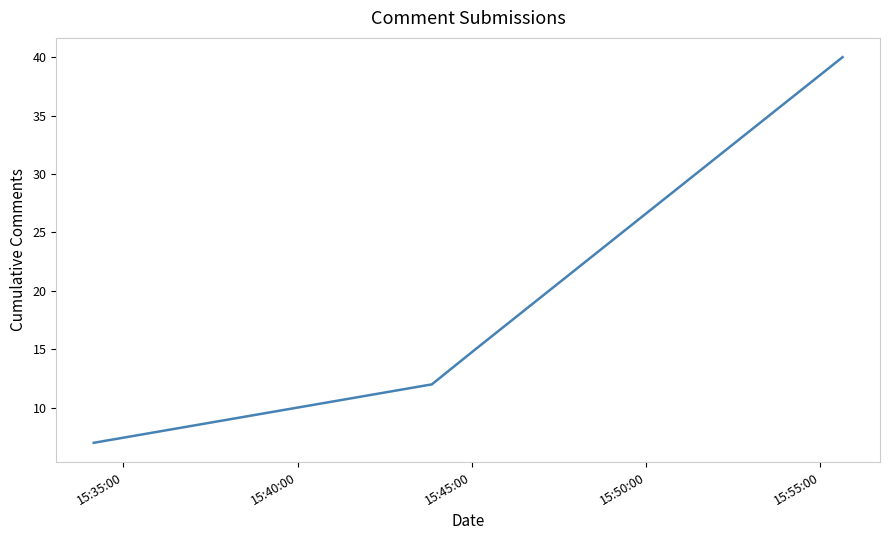

What is the smallest value displayed?

7